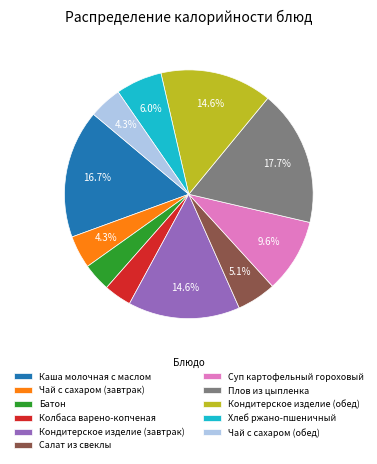

The Каша молочная с маслом slice represents 30% of the pie. True or false?

False